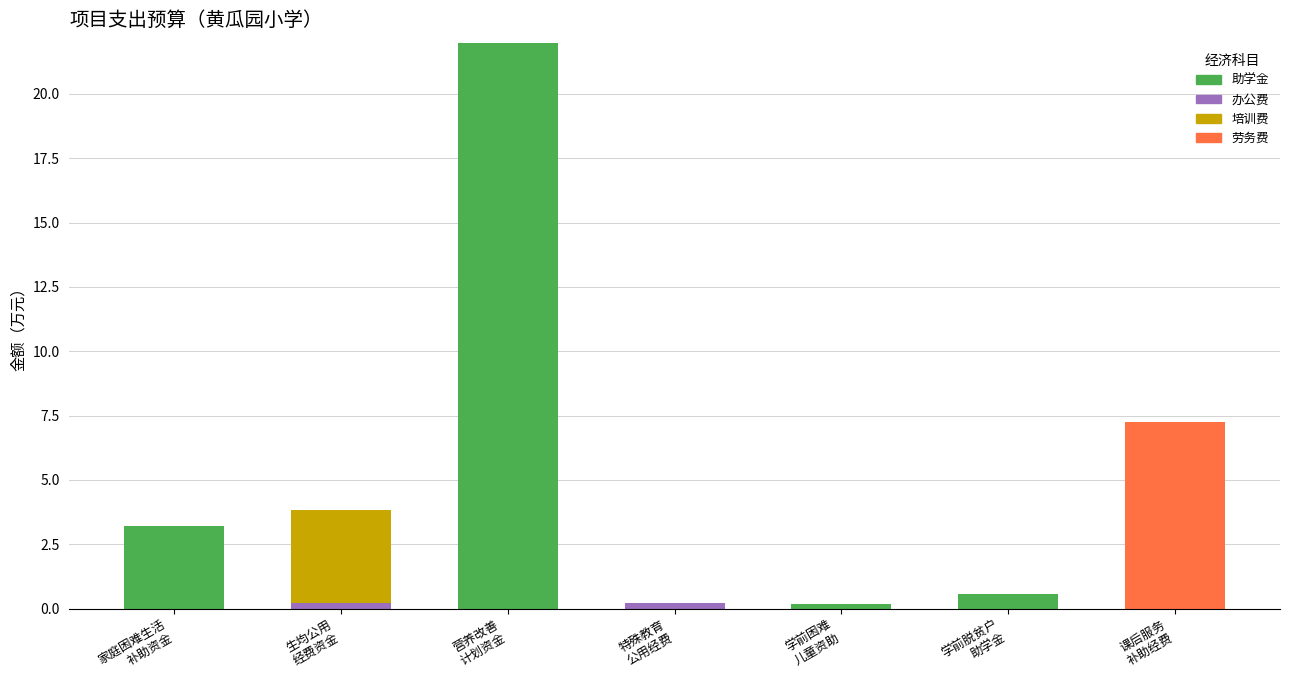

What is the maximum value for 助学金?

22.0